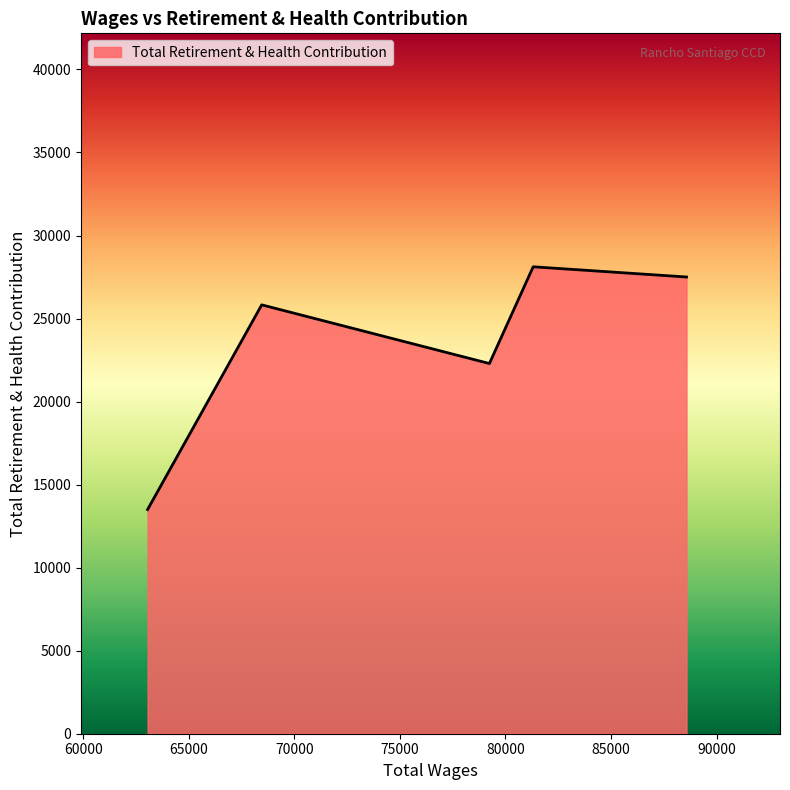

What is the average value?

23447